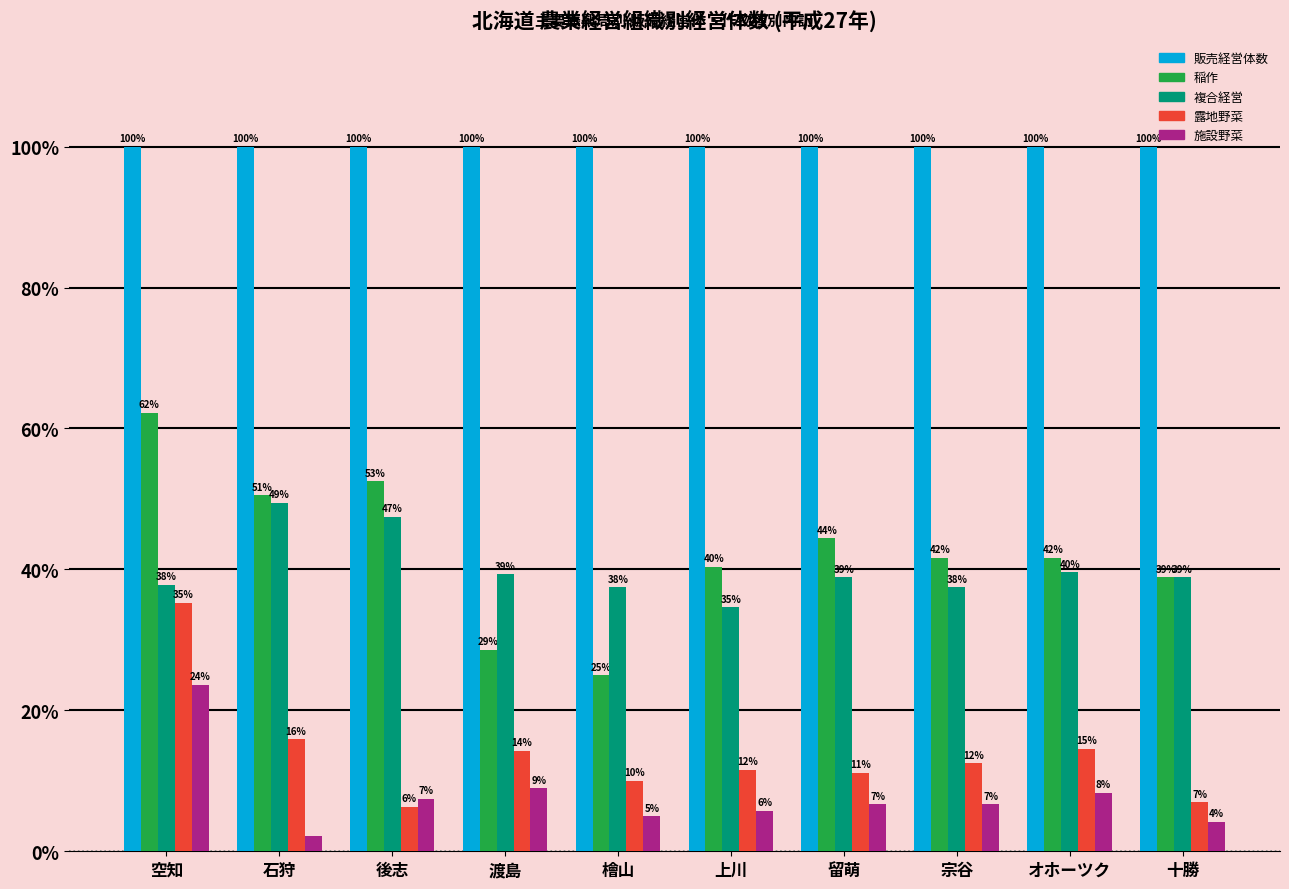

Does the chart contain any negative values?

No